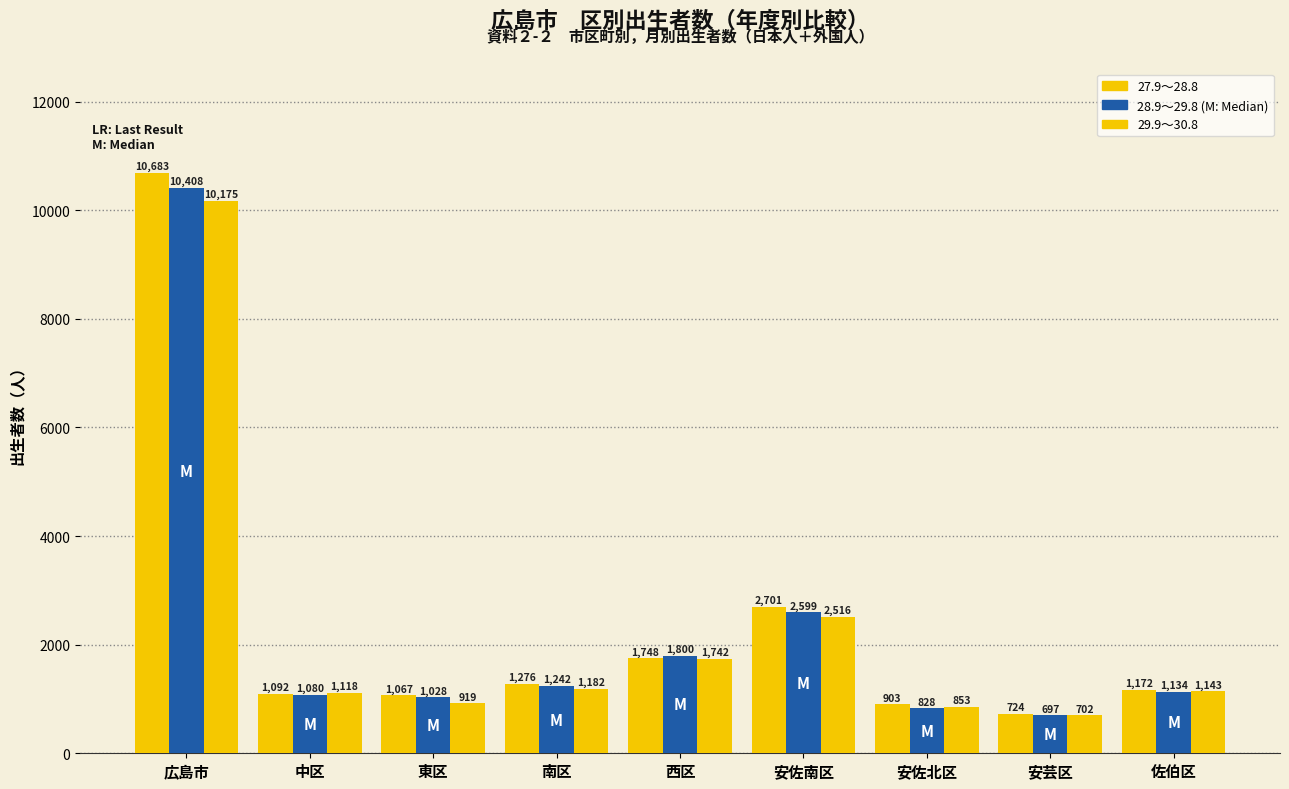

Are the bars horizontal?

No